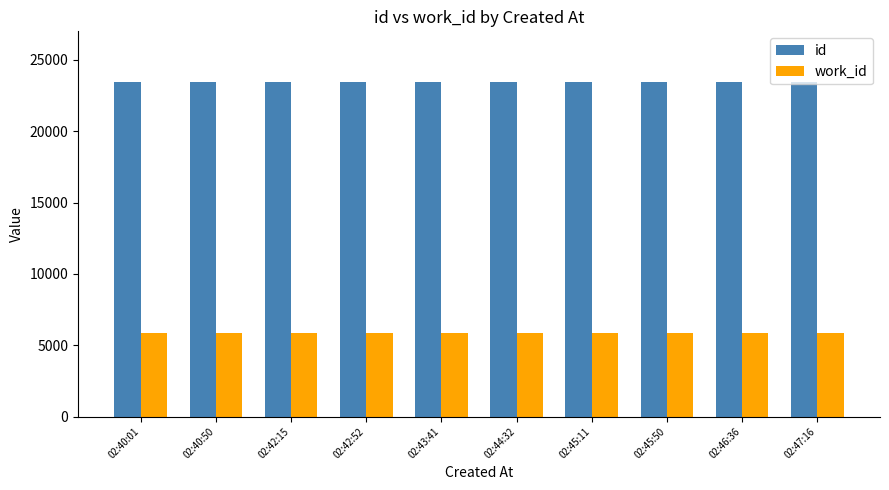

What is the sum of all id values?

234765